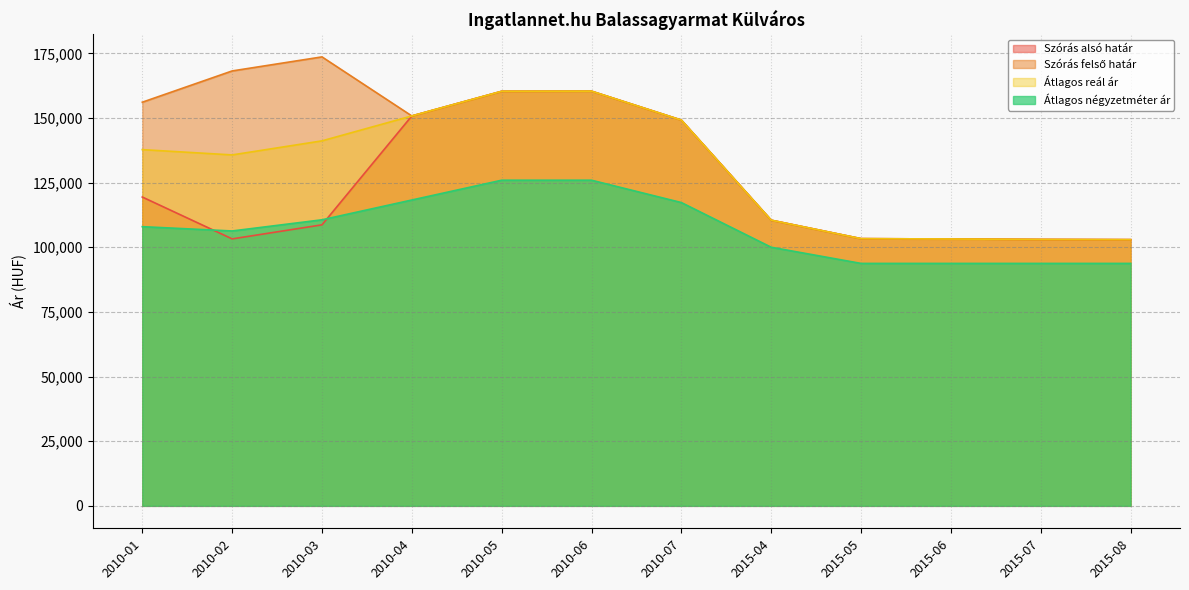

At which label does Szórás felső határ first exceed 150778?

2010-01